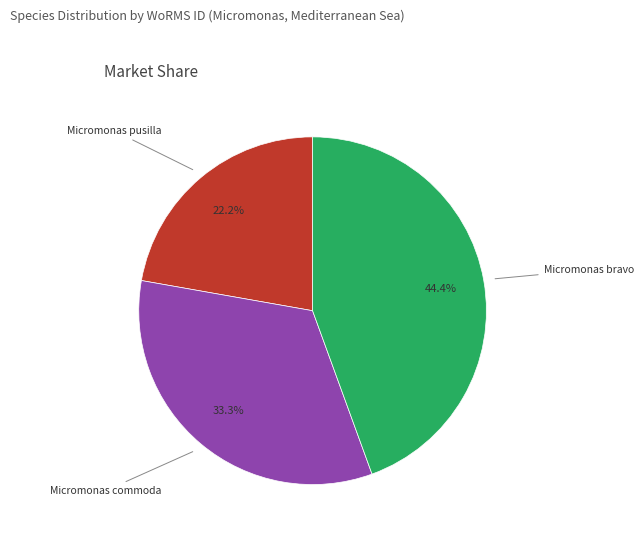

Is there a majority slice in this chart?

No